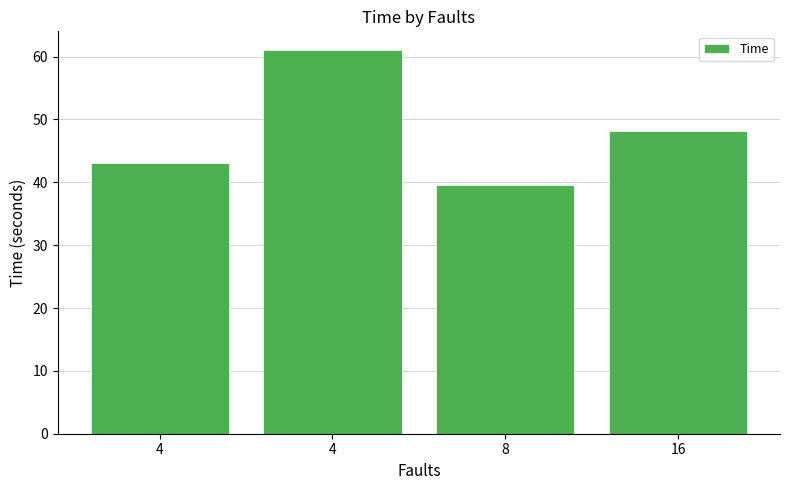

Are the bars horizontal?

No